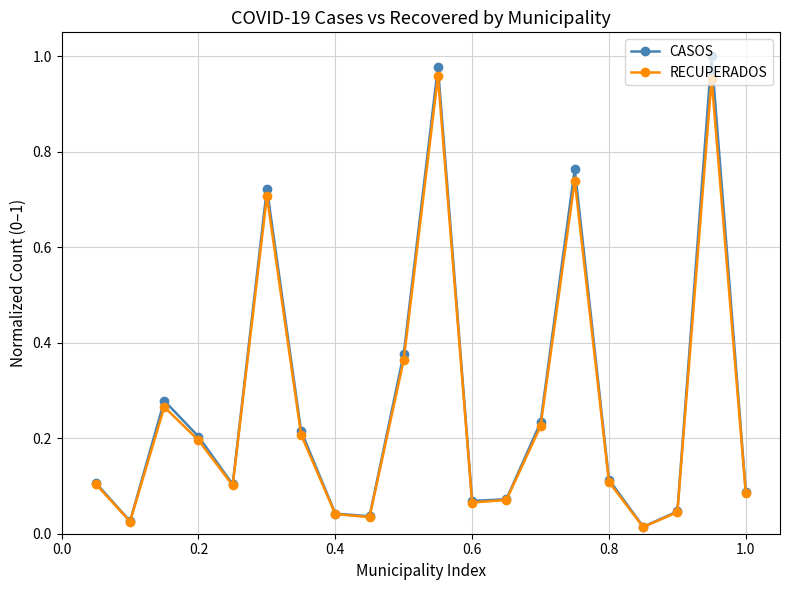

True or false: CASOS has more than 2 points higher than both neighbors.

True